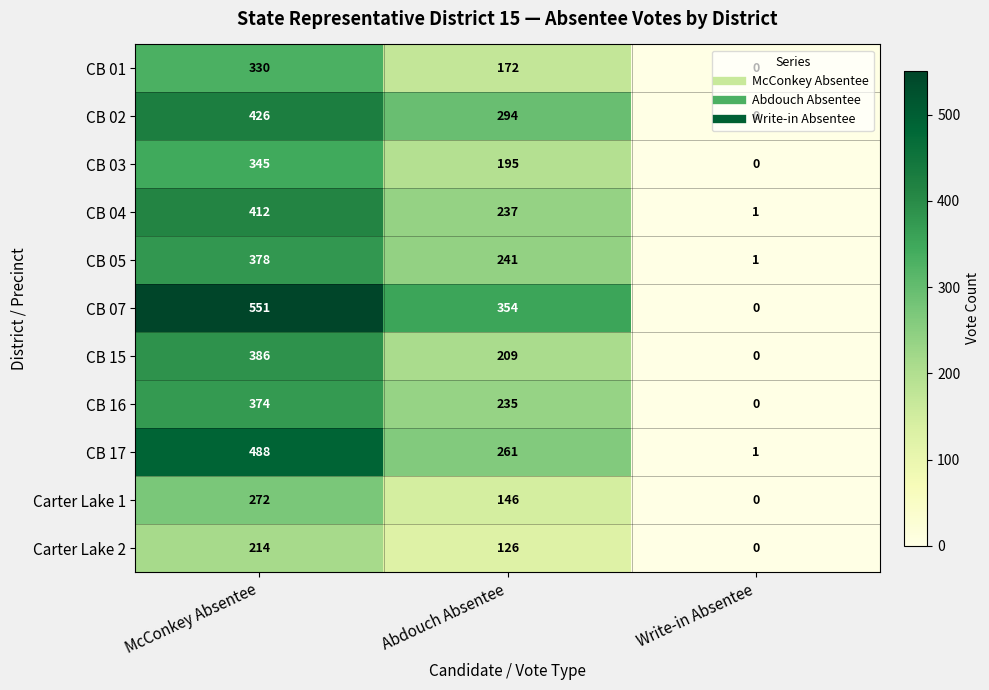

How many values in CB 15 are above zero?

2